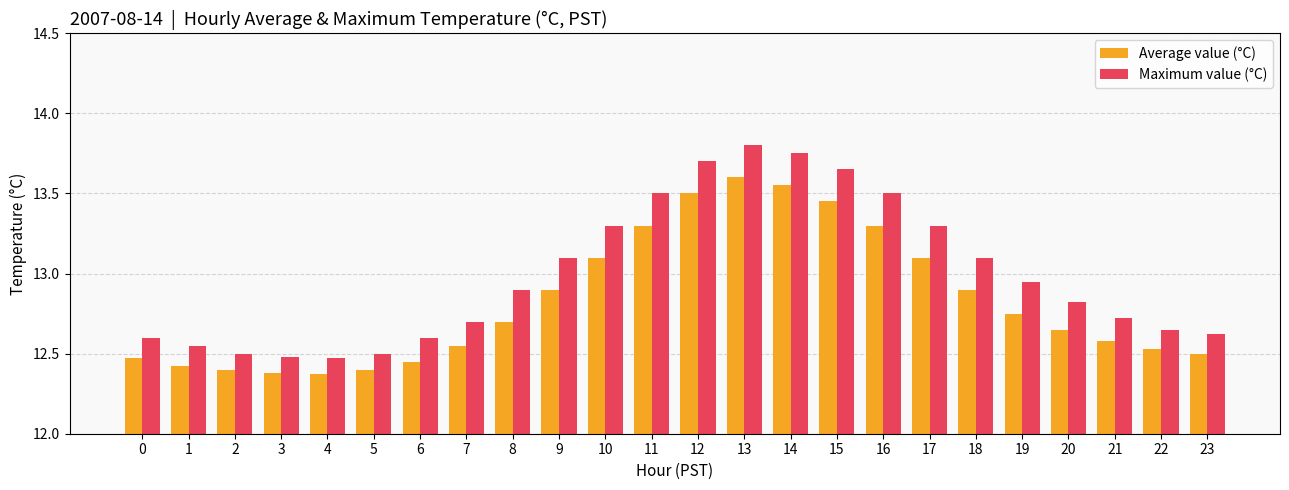

What is the average value of the Maximum value (°C) series?

13.0